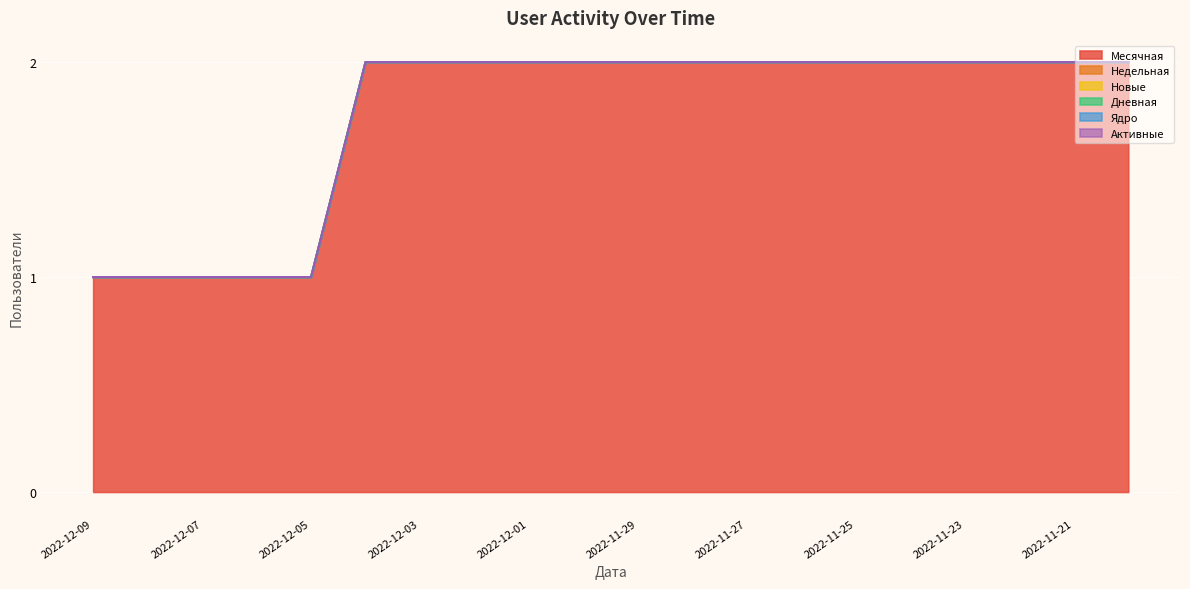

What is the lowest value of the Месячная series?

1